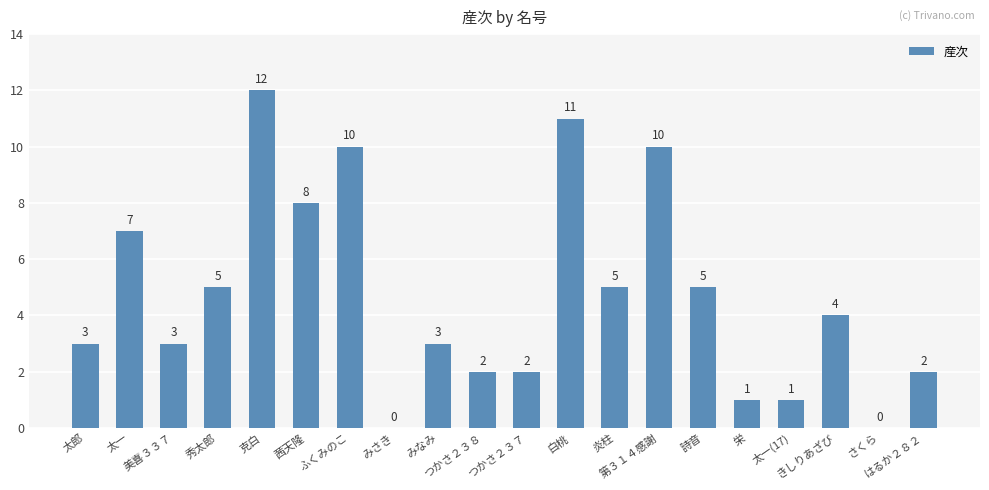

What is the sum of all values?

94